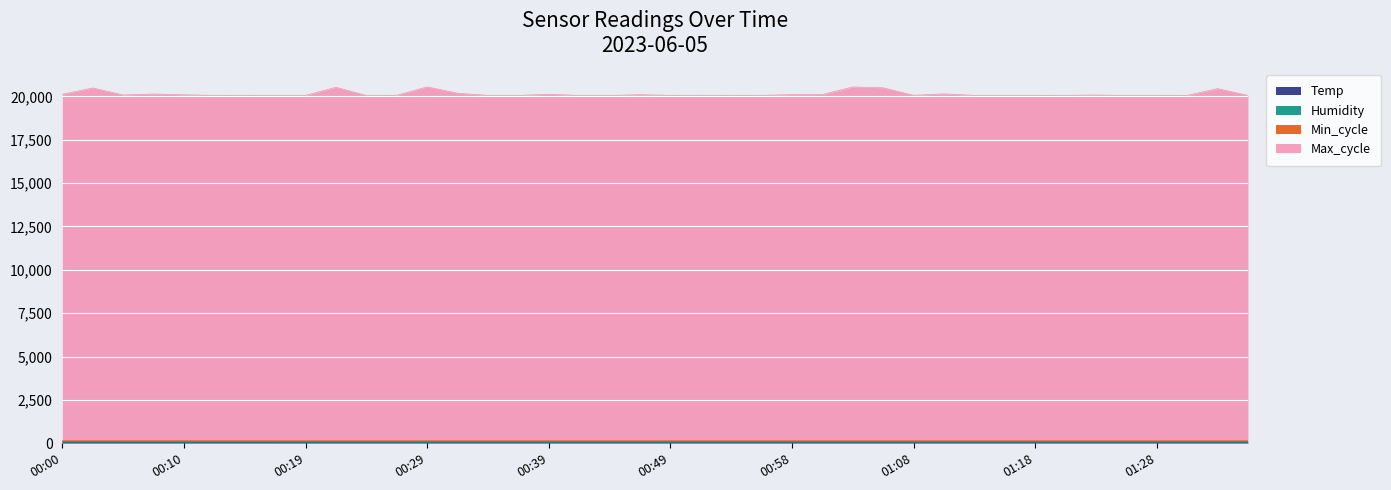

True or false: Temp has a value of 11.8 at 00:49.

False